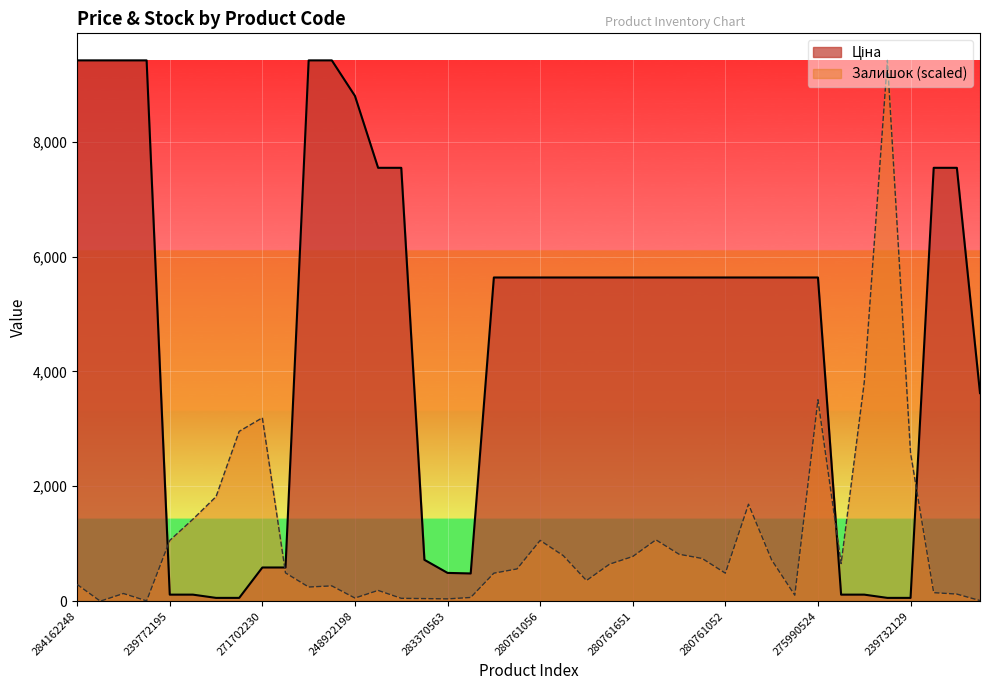

Reading left to right, transcribe all the data shown in this chart.

Ціна: 284162248=9416.9	284162246=9416.9	284162245=9416.9	284162244=9416.9	239772195=113.3	239772179=113.3	239732195=56.7	239732179=56.7	271702230=586.0	271702229=586.0	284162210=9416.9	284162209=9416.9	248922198=8797.6	239682195=7545.9	239682179=7545.9	283280563=719.6	283370563=491.7	283340563=482.1	280761652=5636.0	280761644=5636.0	280761056=5636.0	280761054=5636.0	280762039=5636.0	280761857=5636.0	280761651=5636.0	280761650=5636.0	280761219=5636.0	280761055=5636.0	280761052=5636.0	280761030=5636.0	280760923=5636.0	280760486=5636.0	275990524=5636.0	239772130=113.3	239772129=113.3	239732130=56.7	239732129=56.7	239682130=7545.9	239682129=7545.9	247690944=3622.2
Залишок: 284162248=290.3	284162246=0.0	284162245=132.8	284162244=4.9	239772195=1057.8	239772179=1426.8	239732195=1820.4	239732179=2956.9	271702230=3193.1	271702229=492.0	284162210=246.0	284162209=265.7	248922198=54.1	239682195=187.0	239682179=49.2	283280563=44.3	283370563=39.4	283340563=64.0	280761652=487.1	280761644=560.9	280761056=1057.8	280761054=792.1	280762039=359.2	280761857=644.5	280761651=777.4	280761650=1067.6	280761219=816.7	280761055=742.9	280761052=487.1	280761030=1687.6	280760923=718.3	280760486=103.3	275990524=3508.0	239772130=654.4	239772129=3813.0	239732130=9416.9	239732129=2578.1	239682130=147.6	239682129=123.0	247690944=9.8